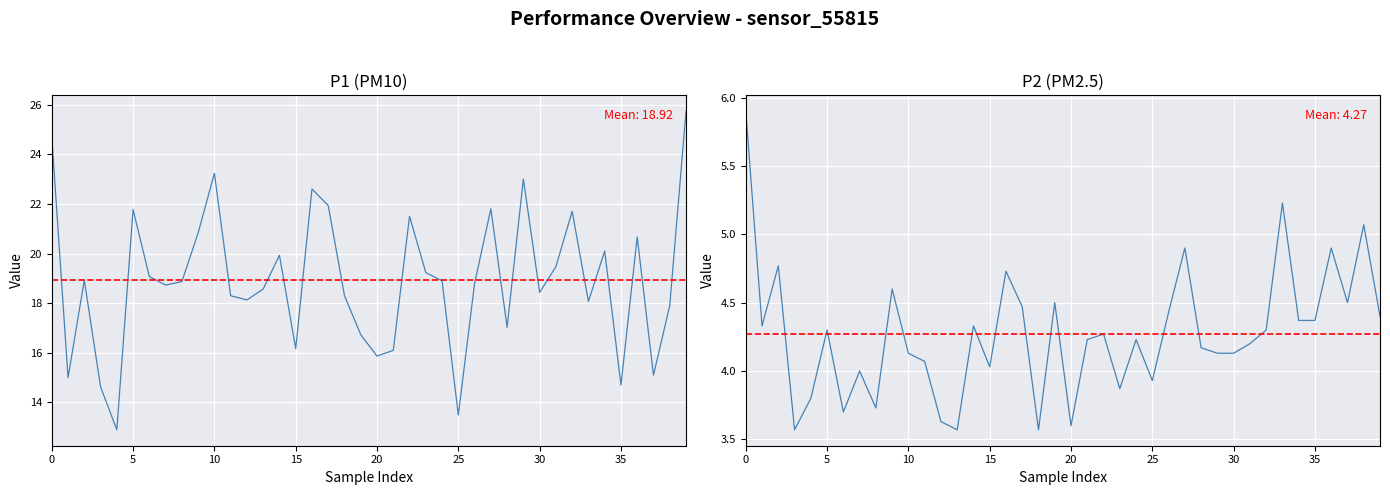

List the series in order of their peak value, lowest first.

P2, P1